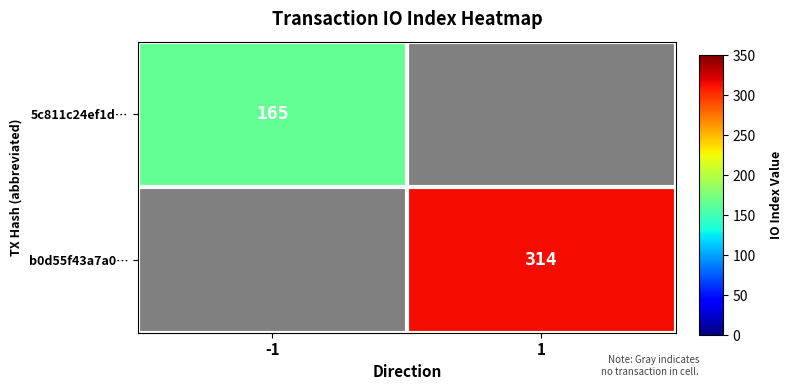

At how many categories does at least one series exceed 232?

1